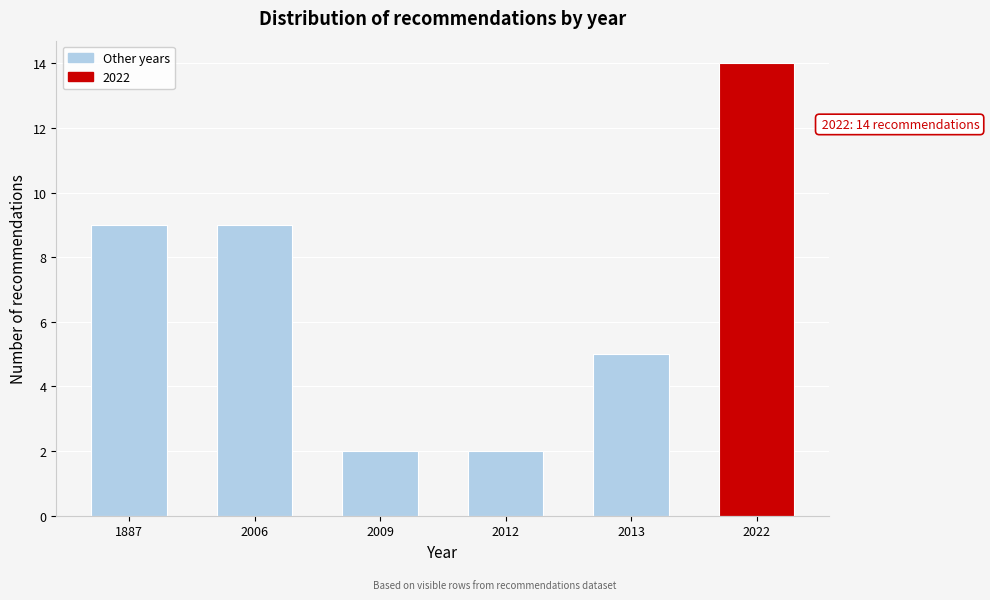

Reading left to right, what are all the values shown in this chart?

9	9	2	2	5	14